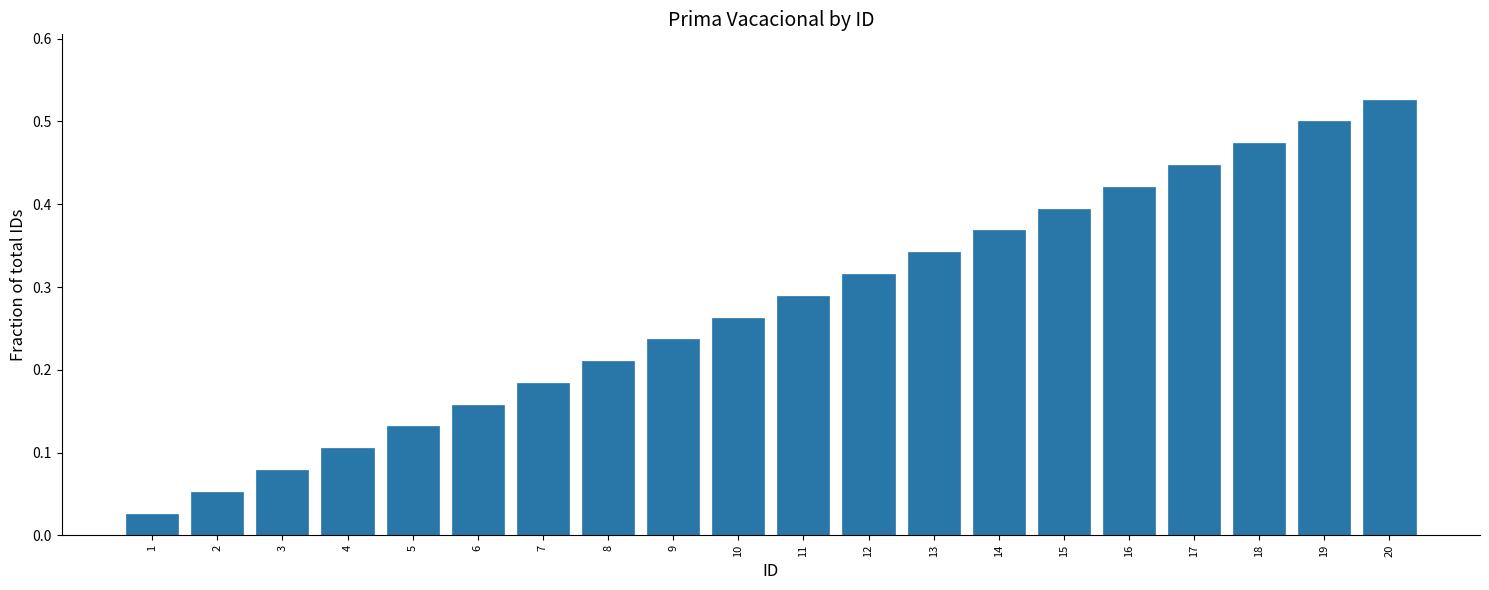

What is the change in value from 7 to 16?

+0.2